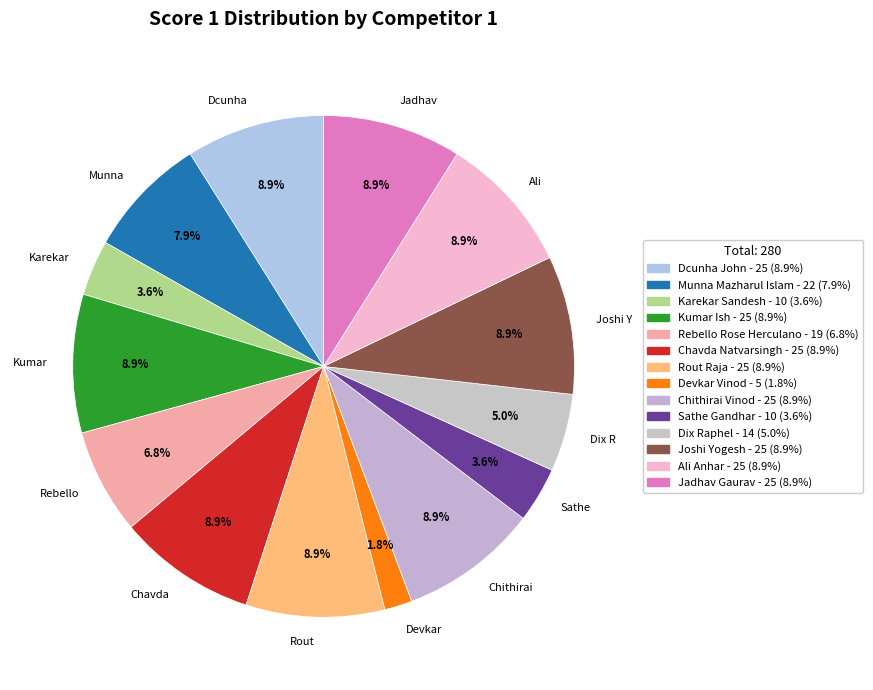

Count the number of slices in the pie.

14